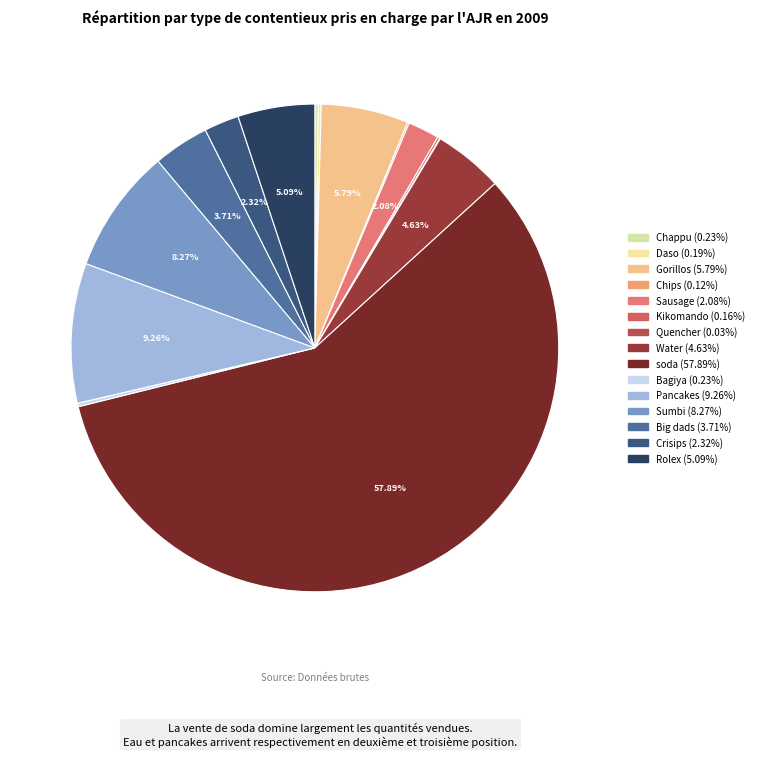

Is it true that Sausage is 2% of the pie?

True